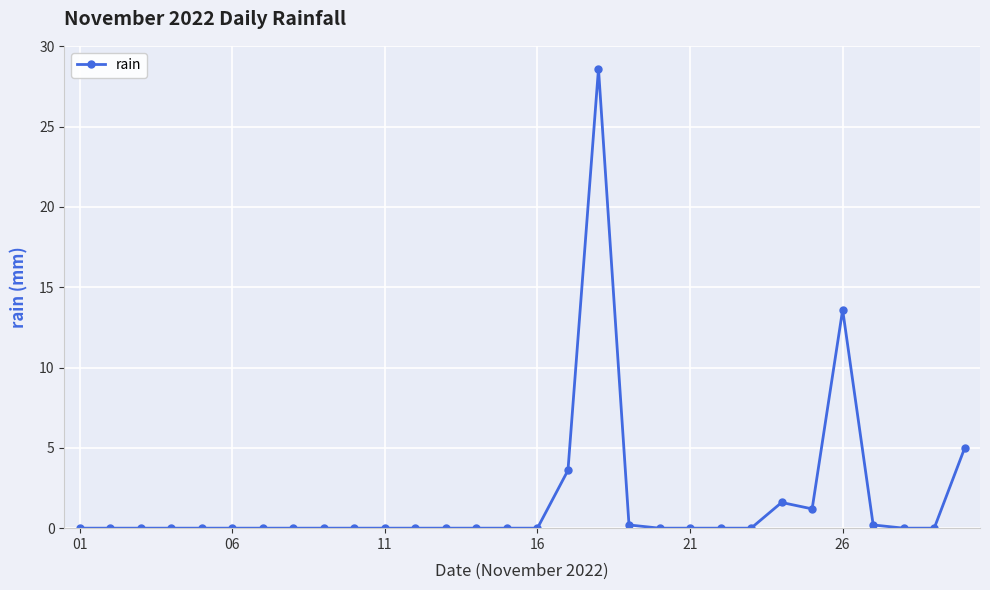

What is the average value?

1.8